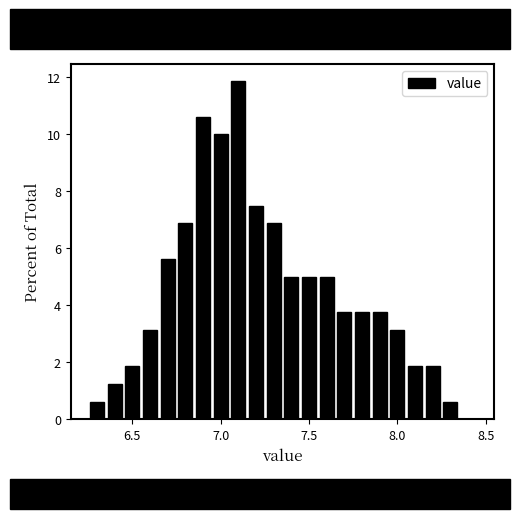

Read against the x-axis, roughly where is the centre of the tallest bar?

7.10